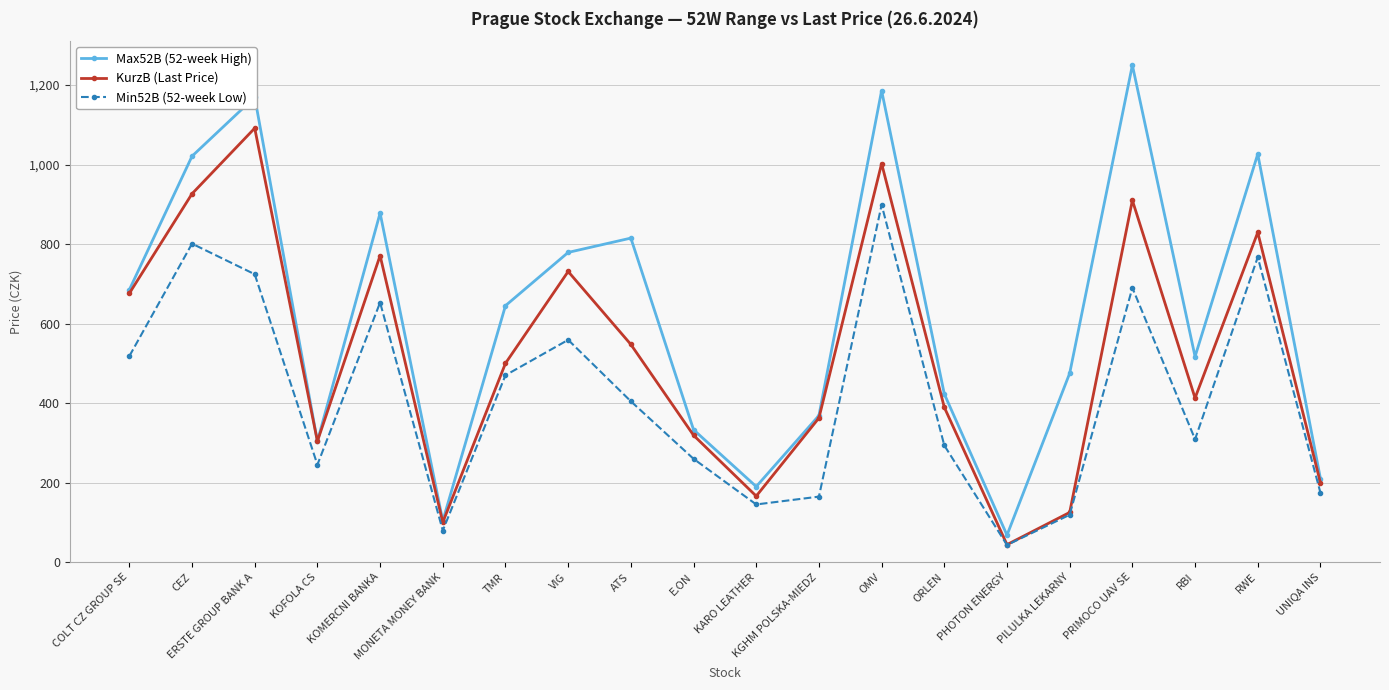

What position from the left is ORLEN?

14